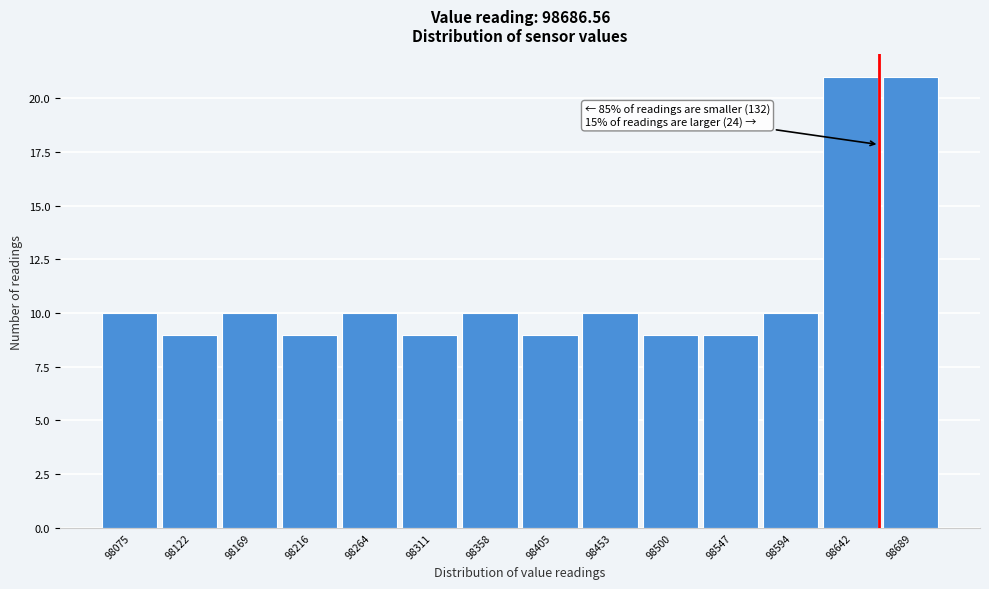

Reading left to right, extract all data points from this chart.

98075=10	98122=9	98169=10	98216=9	98264=10	98311=9	98358=10	98405=9	98453=10	98500=9	98547=9	98594=10	98642=21	98689=21